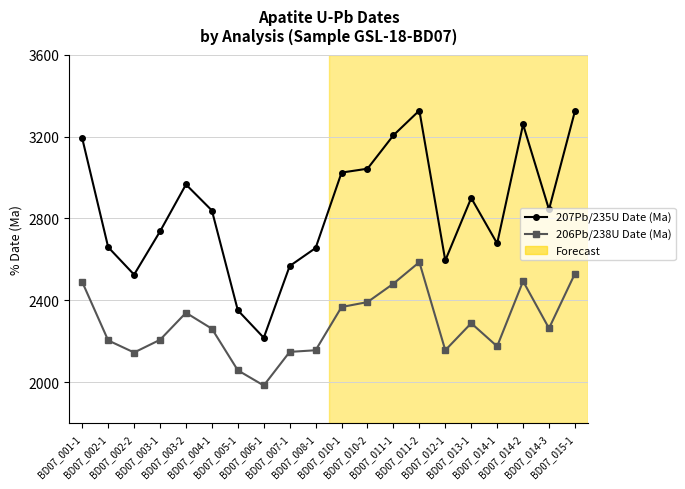

How many lines are shown in the chart?

2